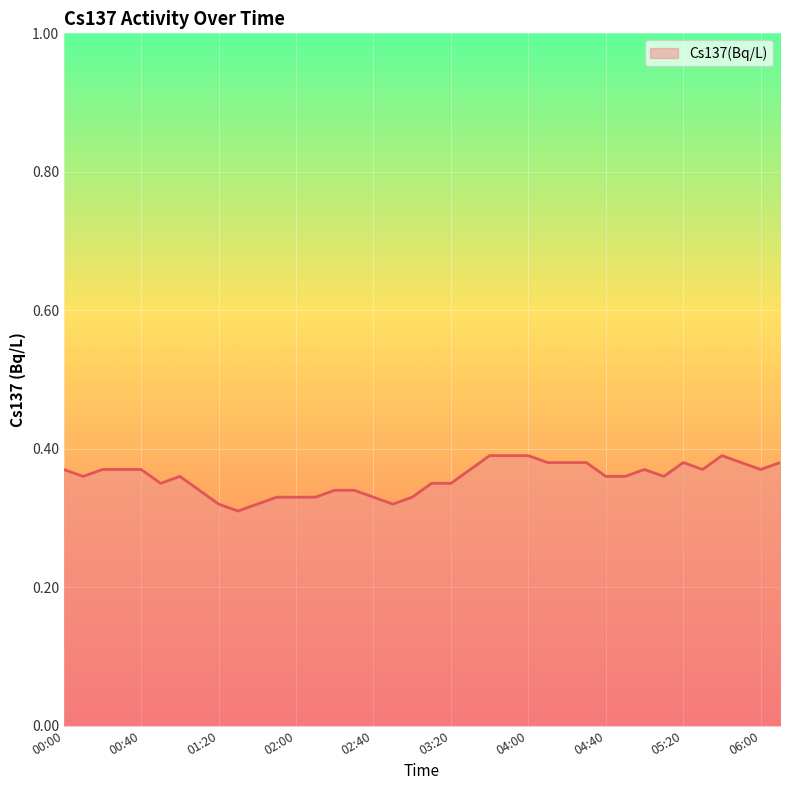

What is the value of the 30th point from the left?

0.4